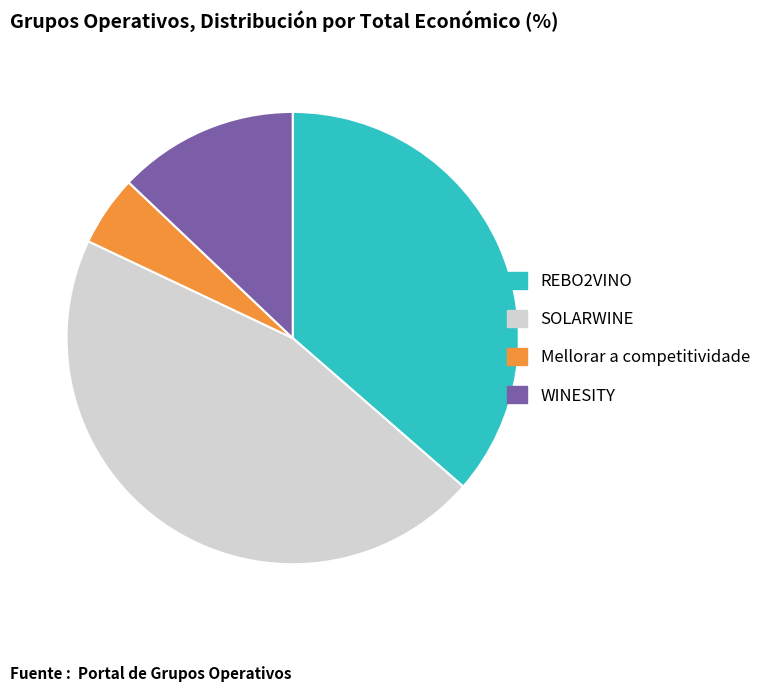

Count the number of slices in the pie.

4